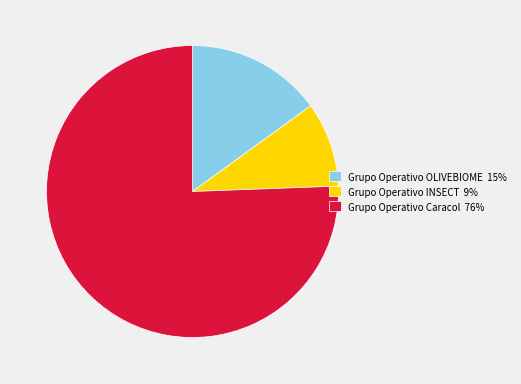

Rank the categories by value from highest to lowest.

Grupo Operativo Caracol, Grupo Operativo OLIVEBIOME, Grupo Operativo INSECT